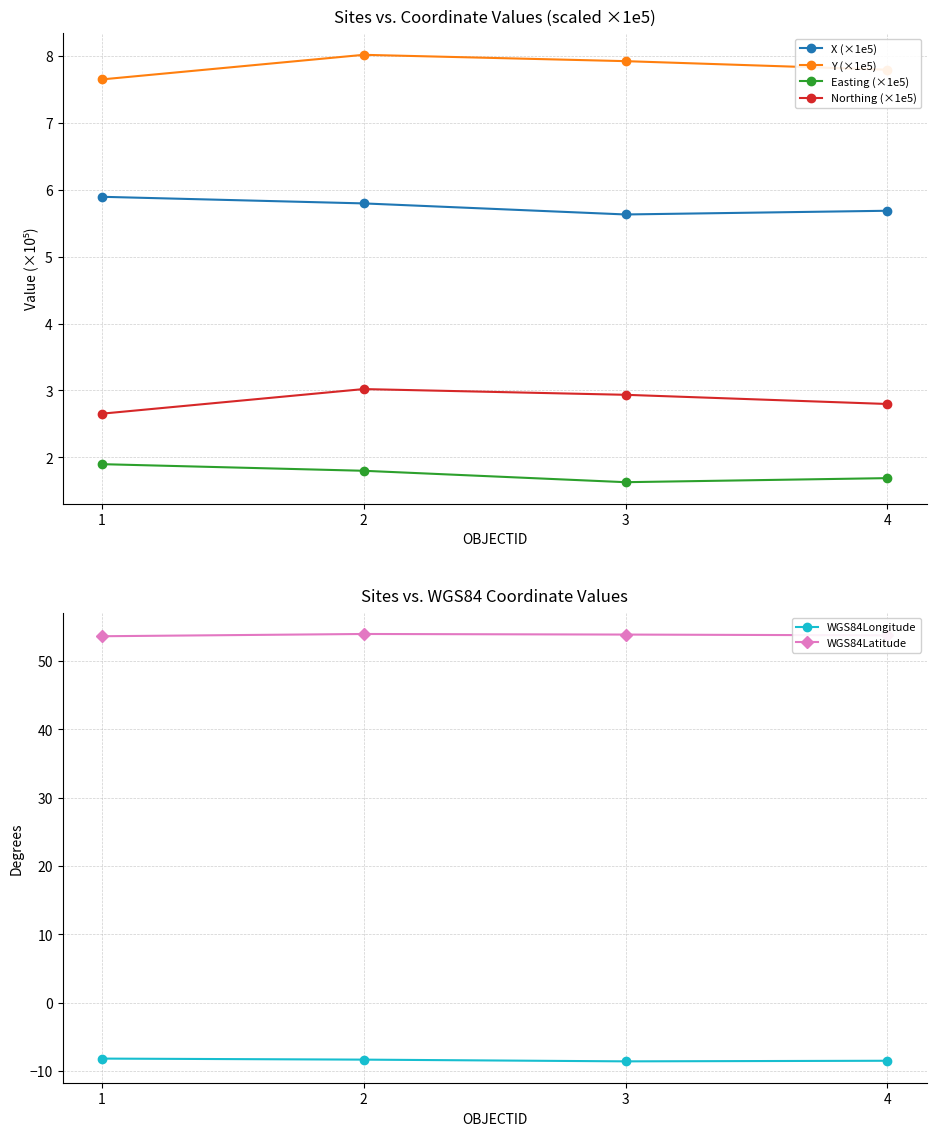

How many distinct data groups are displayed?

6